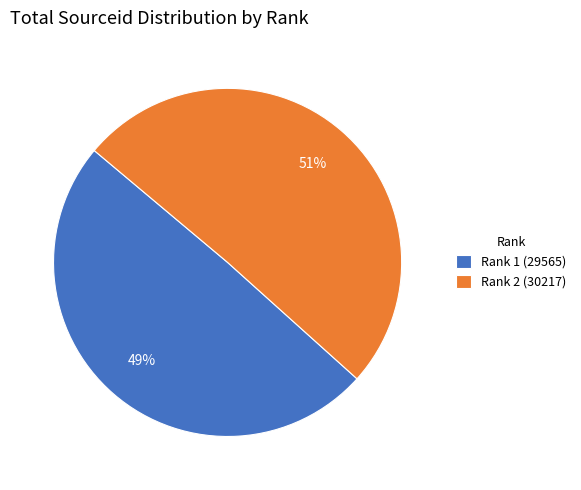

Which has a higher value, Rank 2 (30217) or Rank 1 (29565)?

Rank 2 (30217)